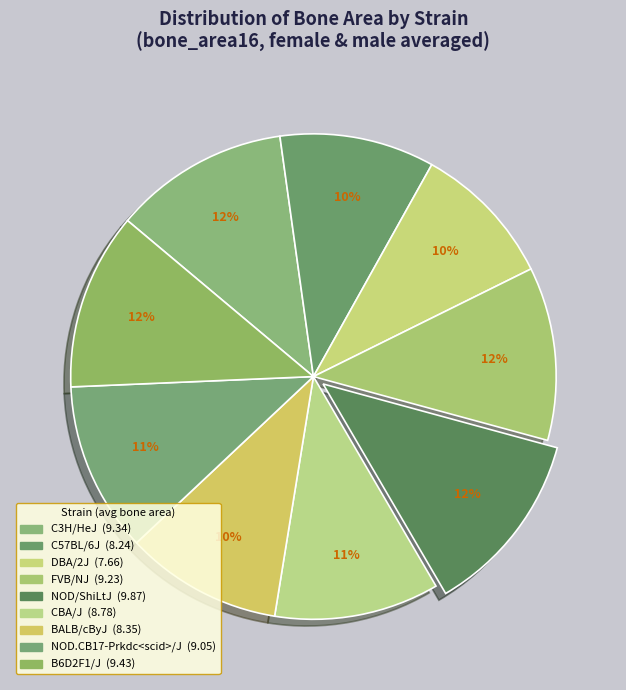

What percentage is the C57BL/6J slice, to the nearest percent?

10%